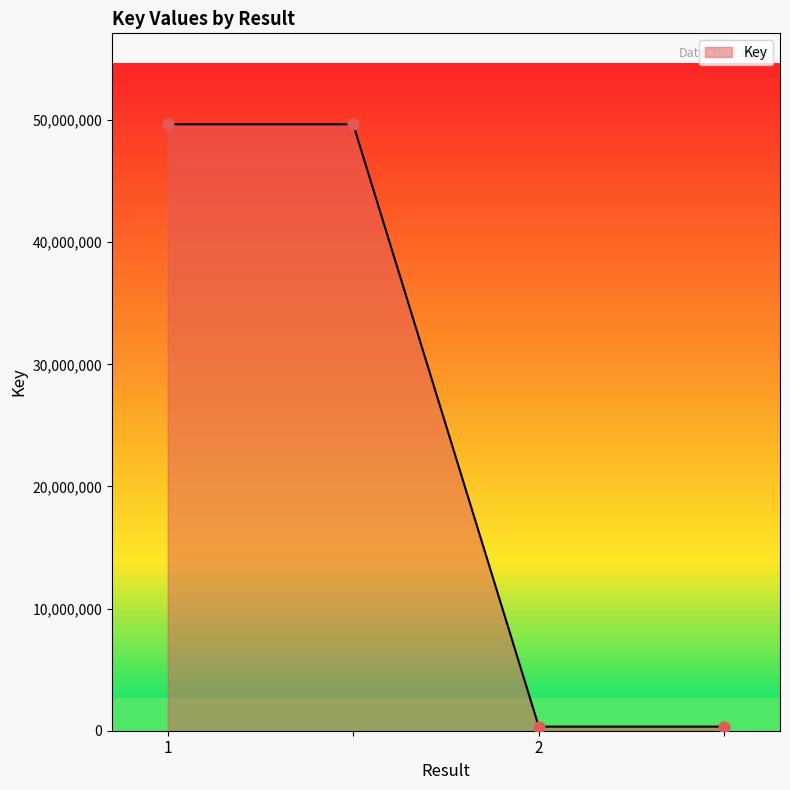

What is the greatest value displayed?

49649706